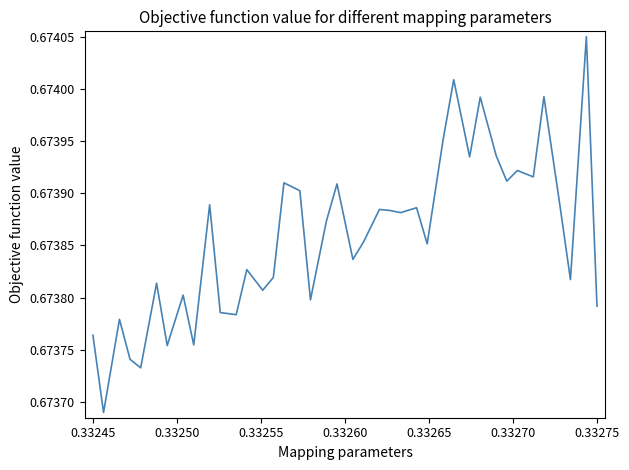

True or false: there are more than 0 points higher than both neighbors.

True